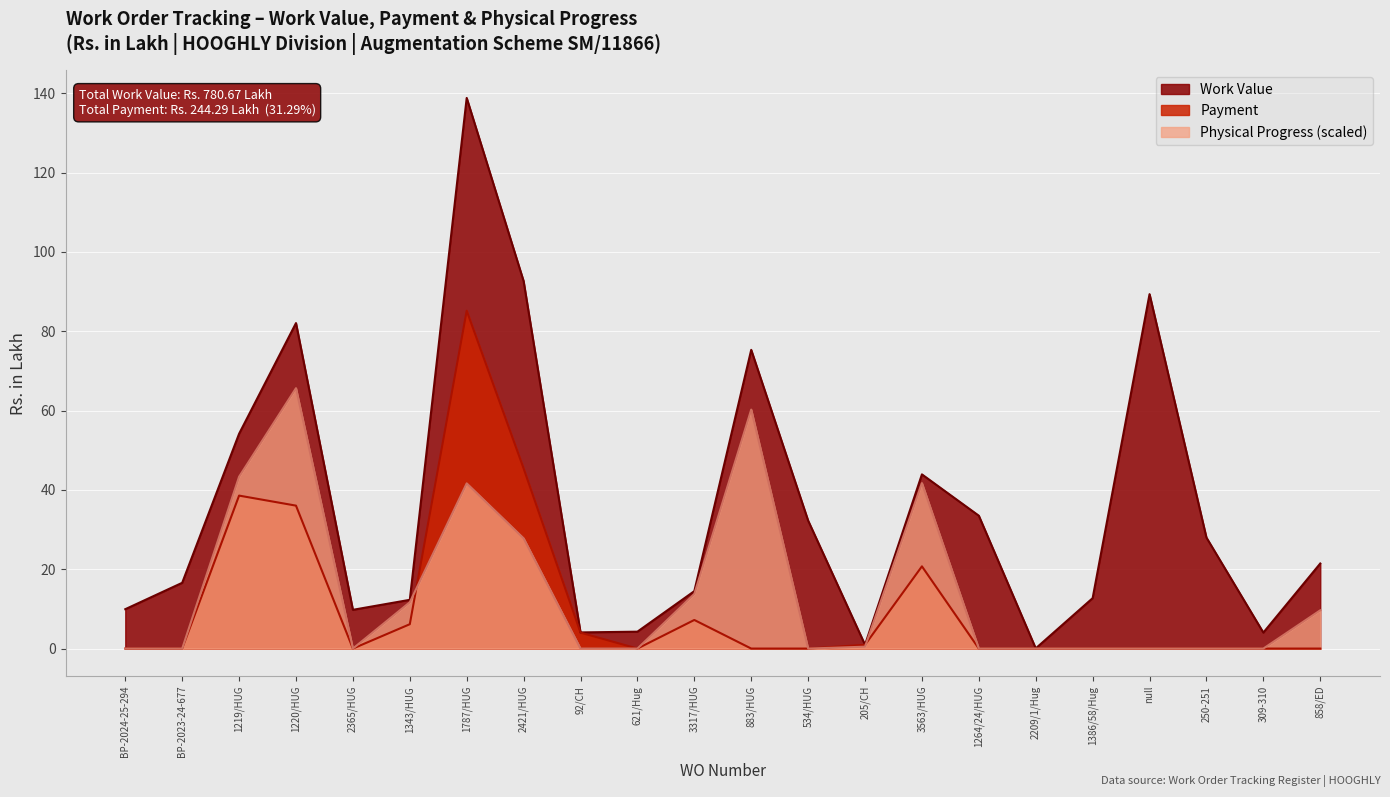

At how many categories does at least one series exceed 130?

1